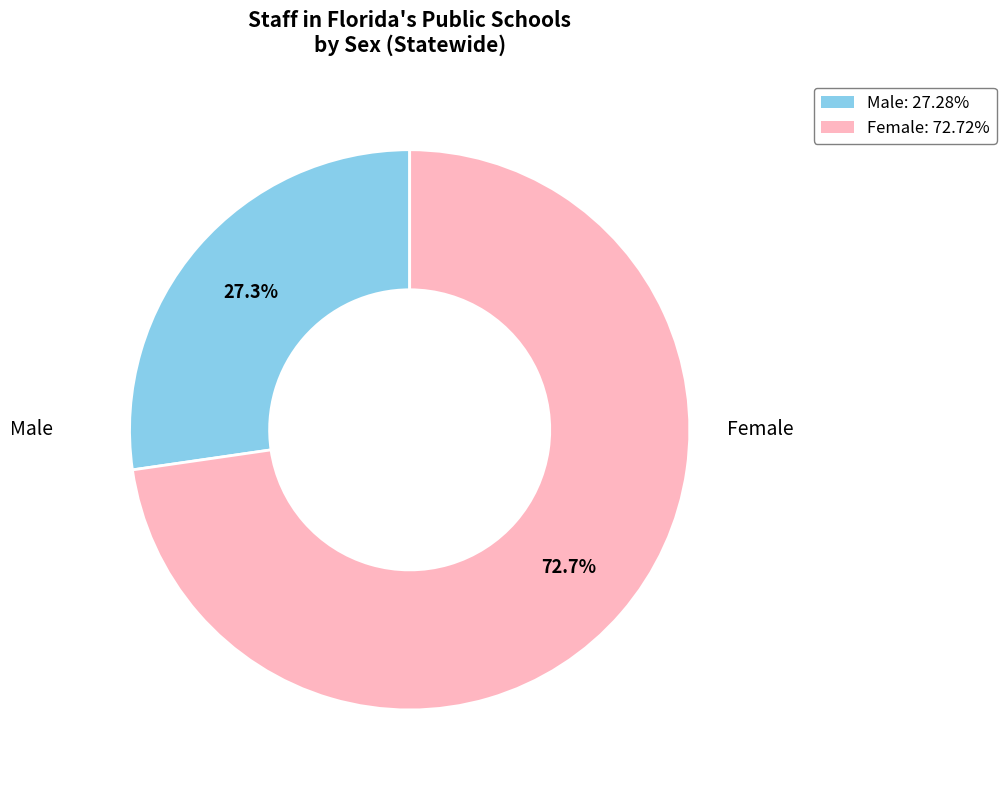

Do Female and Male together represent more than half of the pie?

Yes